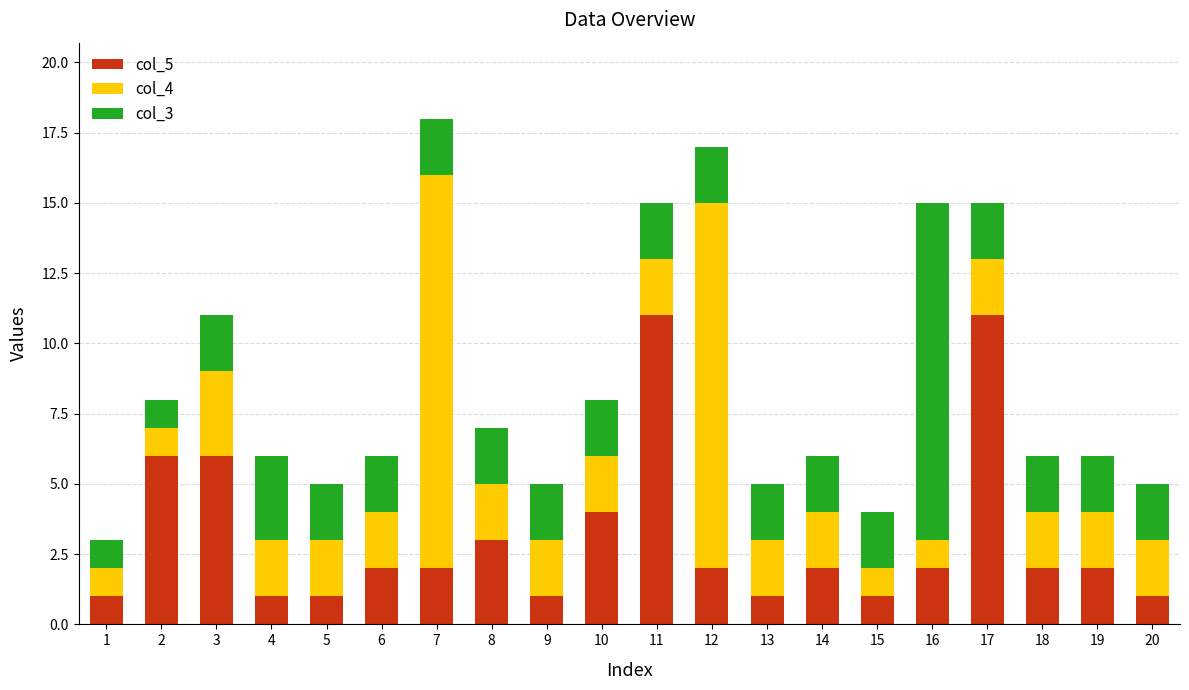

What is the sum of all col_5 values?

62